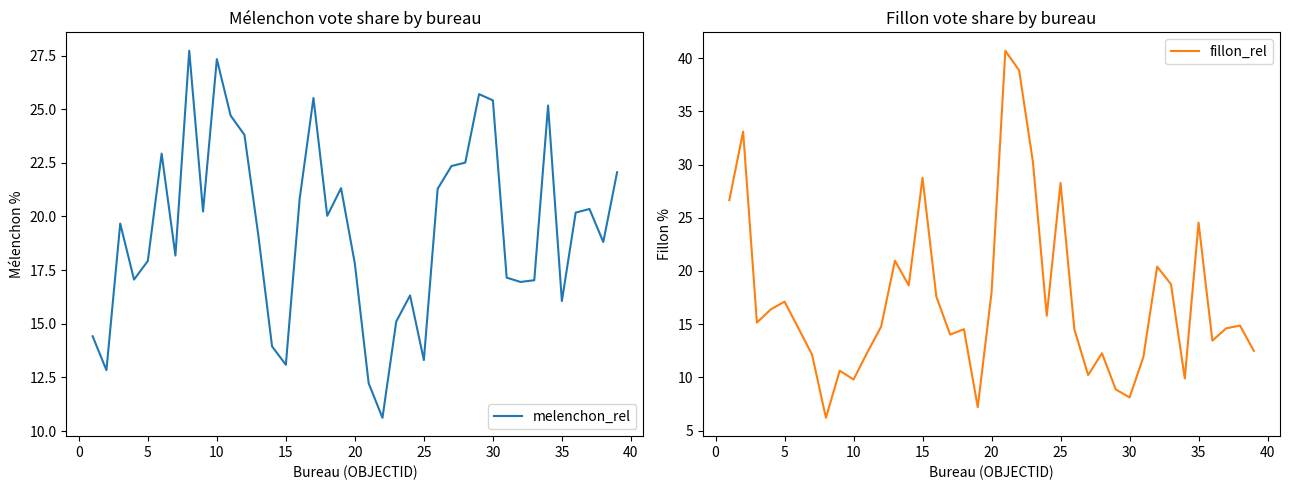

What is the lowest value of the fillon_rel series?

6.2